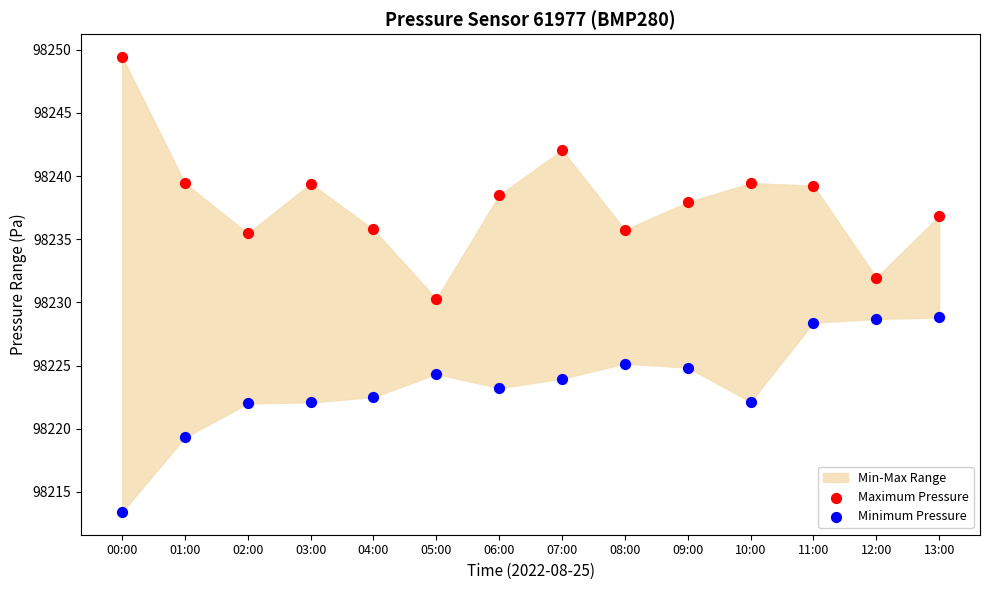

Which series contains the lowest Y value?

Minimum Pressure